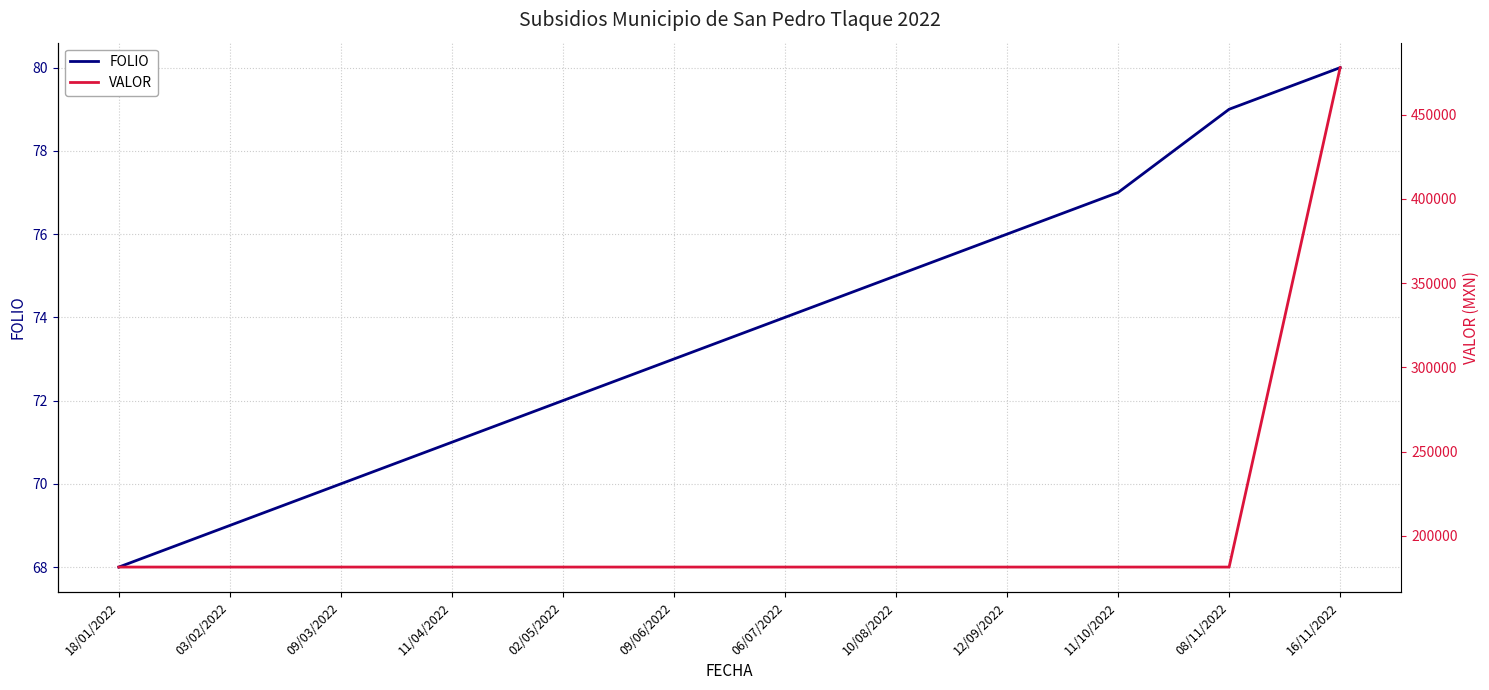

What is the average value of the VALOR series?

206105